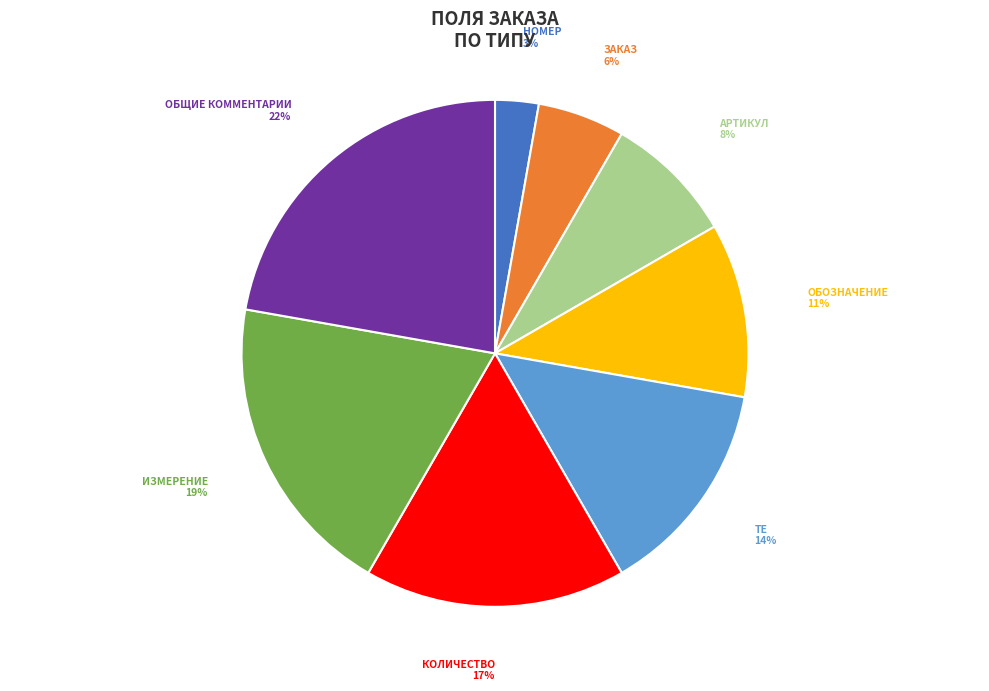

Does any single category account for the majority?

No